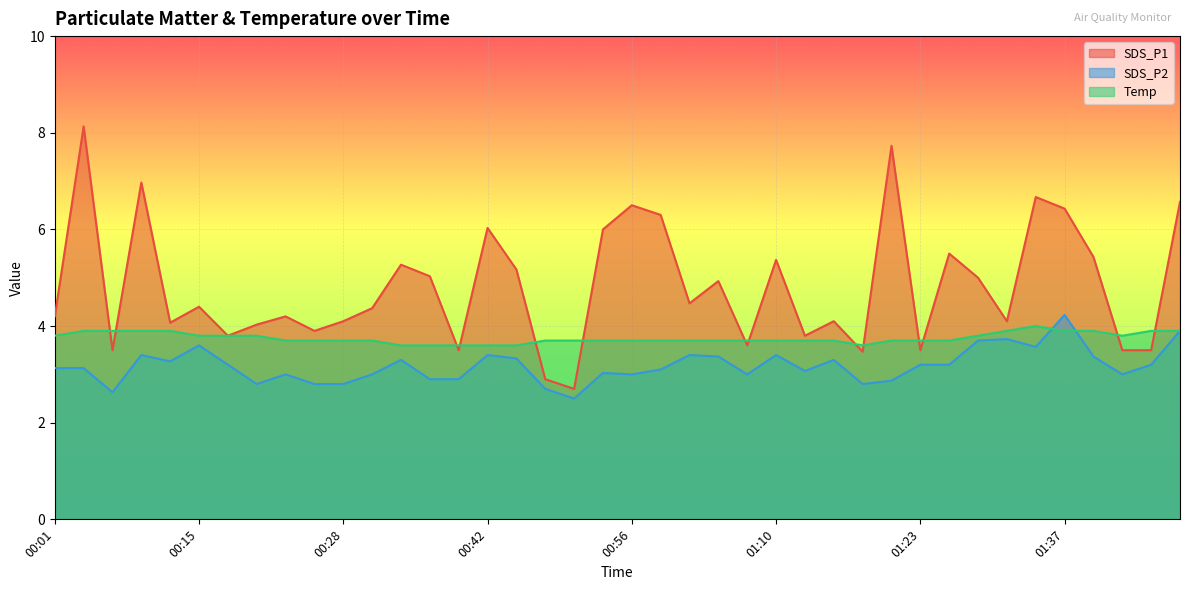

What is the spread (max minus min) of values at 01:37?

2.5